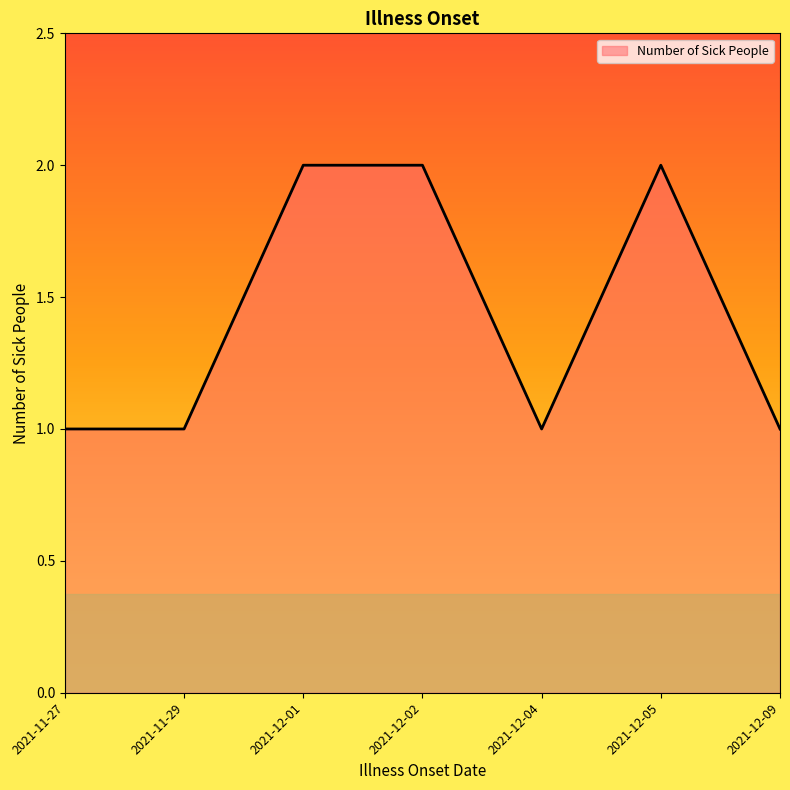

What is the change in value from 2021-11-27 to 2021-12-01?

+1